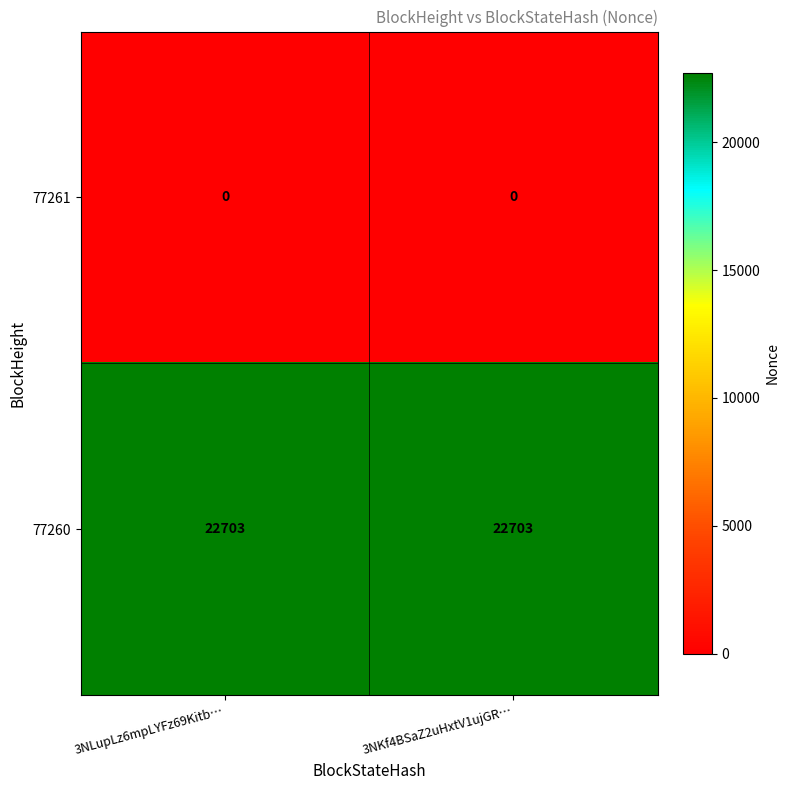

At 3NKf4BSaZ2uHxtV1ujGR…, list the series in order from largest to smallest.

77260, 77261